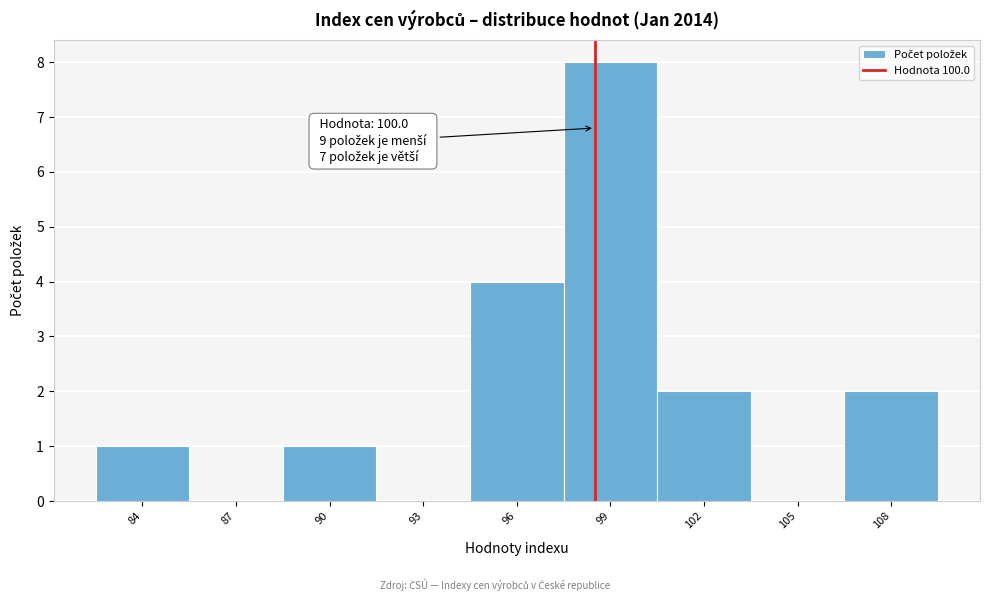

Reading left to right, what are all the values shown in this chart?

84=1	87=0	90=1	93=0	96=4	99=8	102=2	105=0	108=2